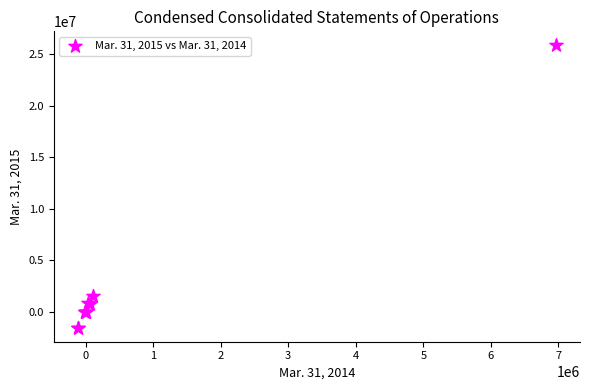

What Y value in the scatter plot is closest to 12168039?

1535299.0